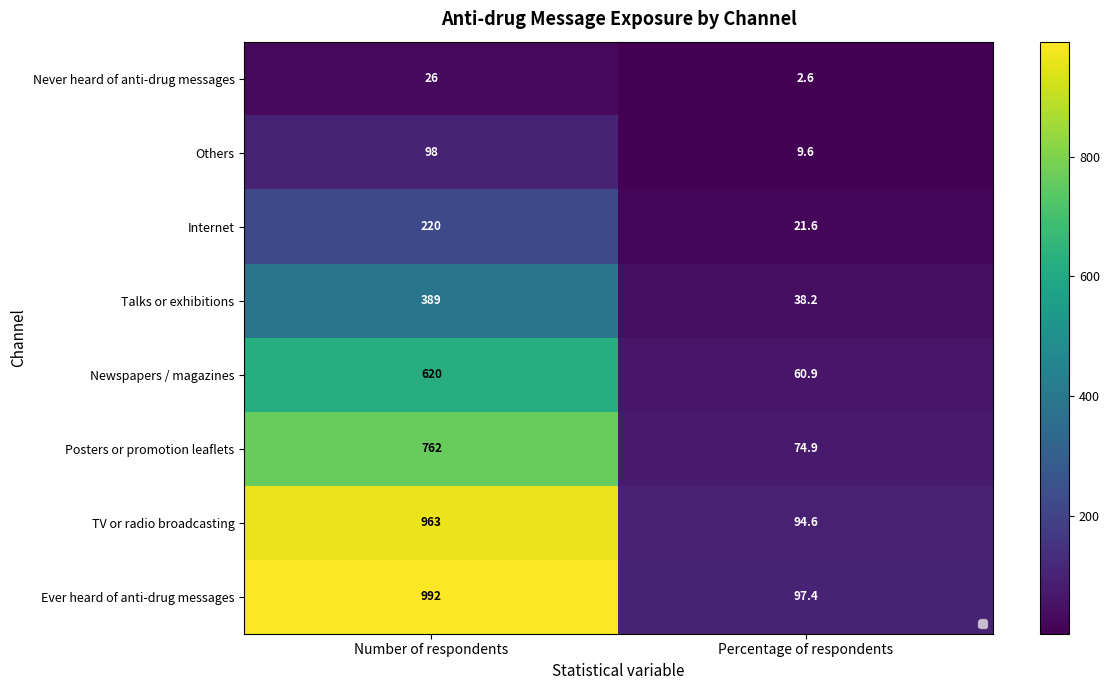

What is the minimum value shown in the chart?

2.6